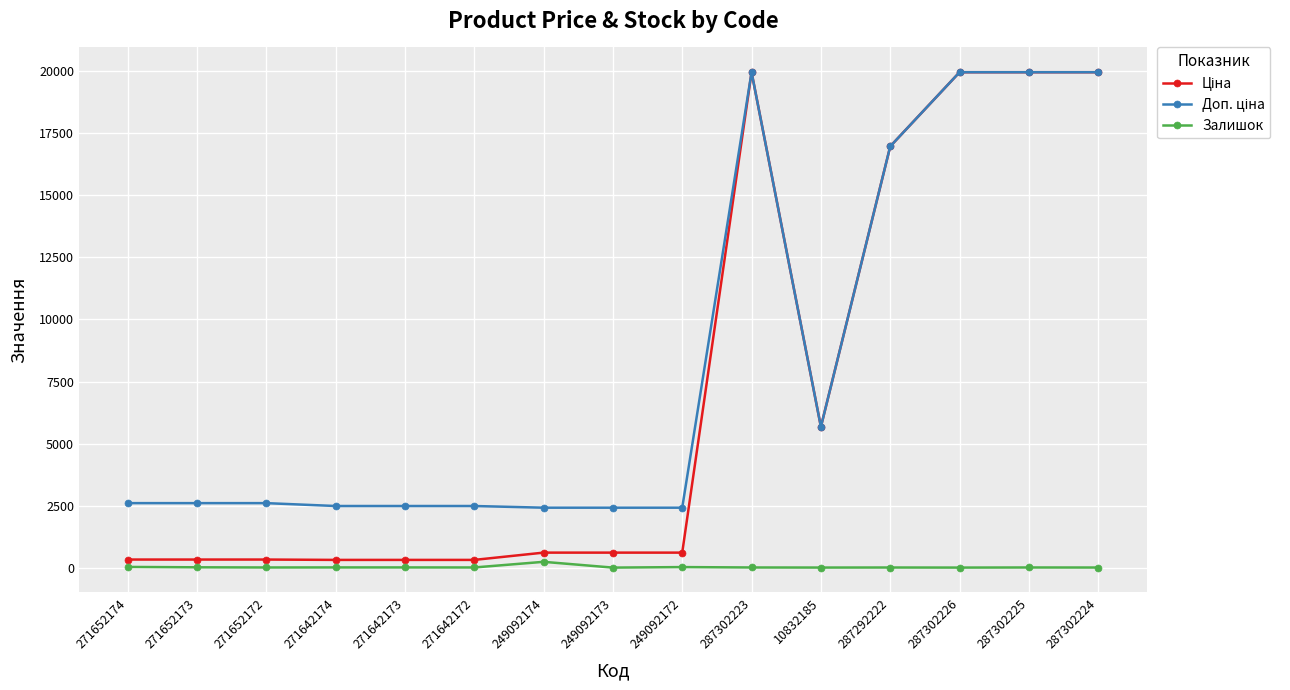

How many categories are shown in the chart?

15